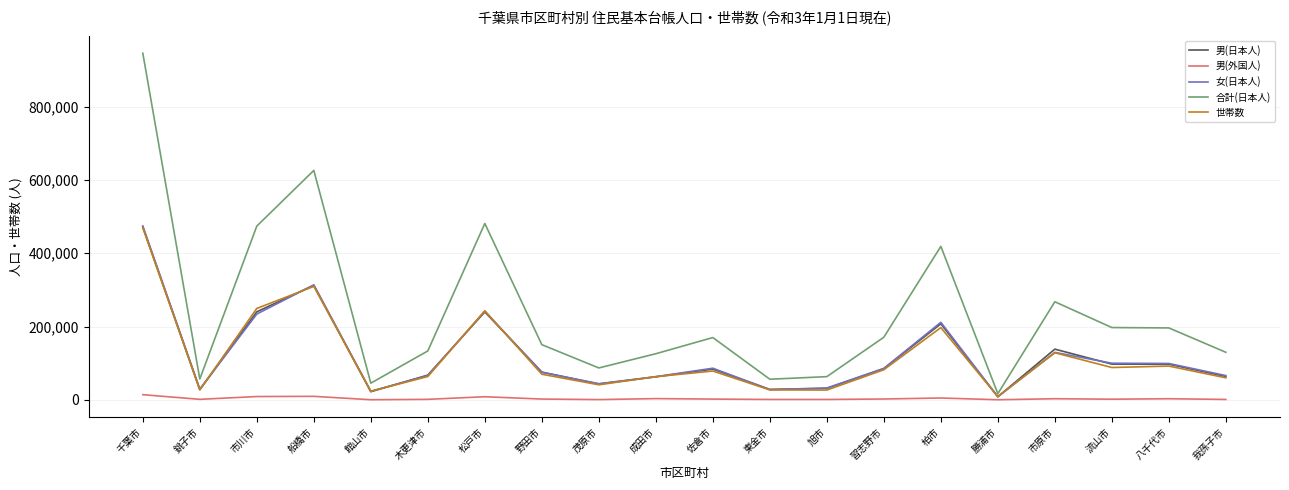

What is the total value across all series at 松戸市?

1213897